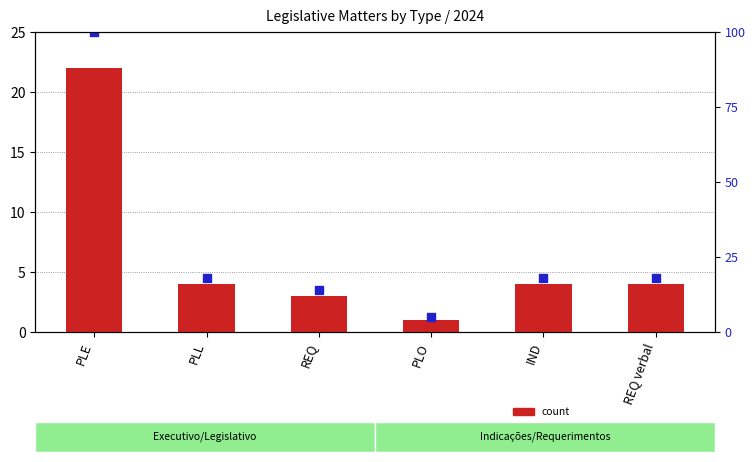

At which category is the sum across all series the highest?

PLE